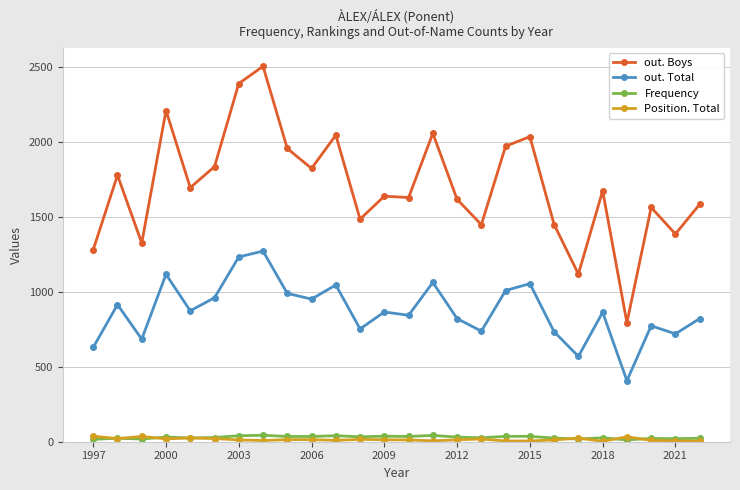

True or false: Position. Total has more than 0 points higher than both neighbors.

True